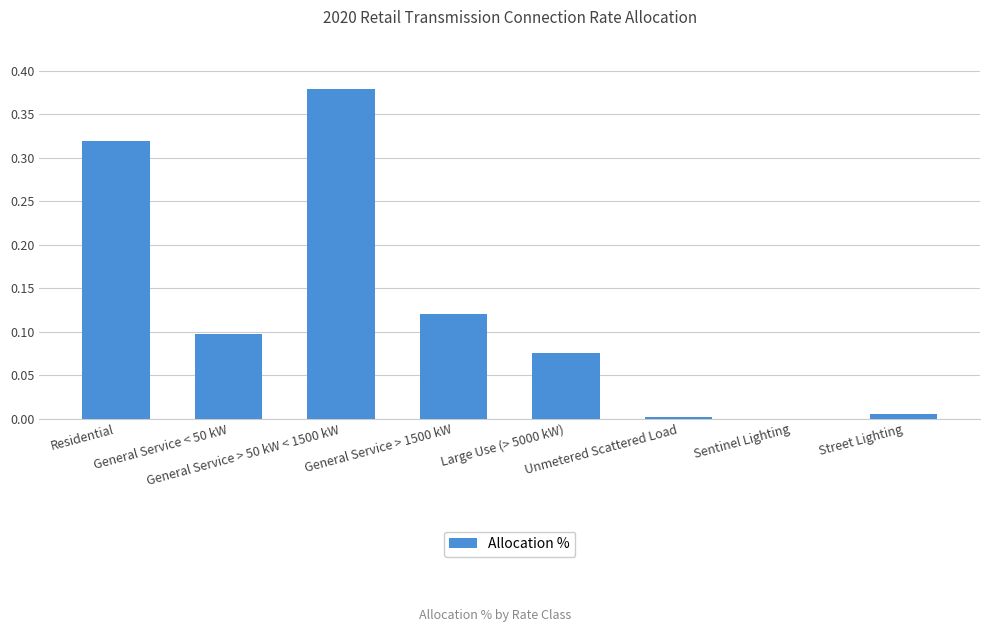

What is the sum of the values at Residential and General Service > 50 kW < 1500 kW?

0.7